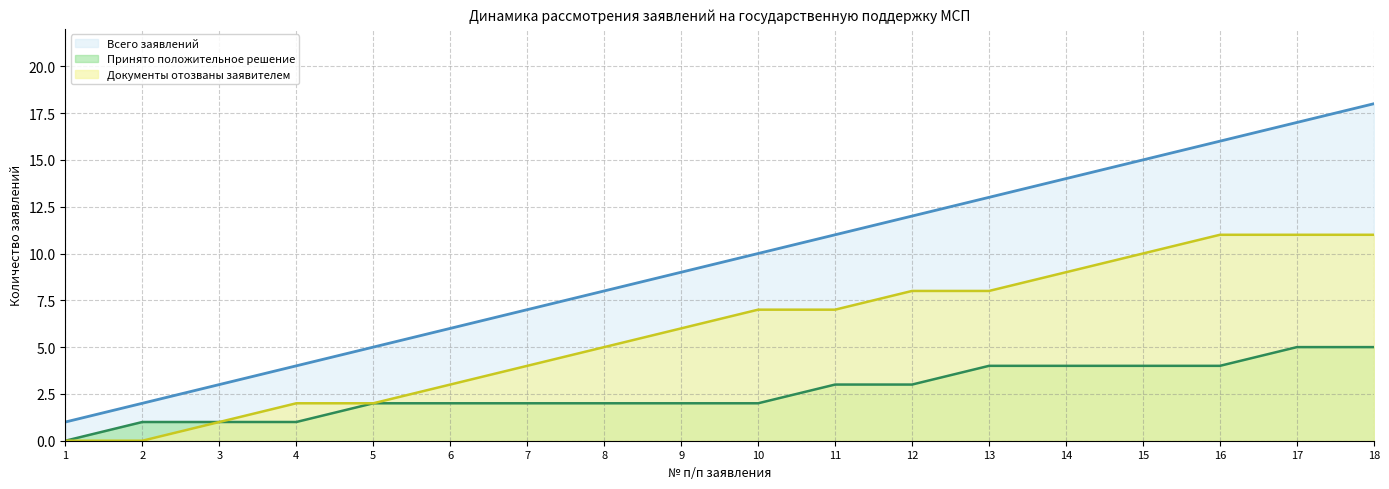

Which label corresponds to the largest value in the chart?

18